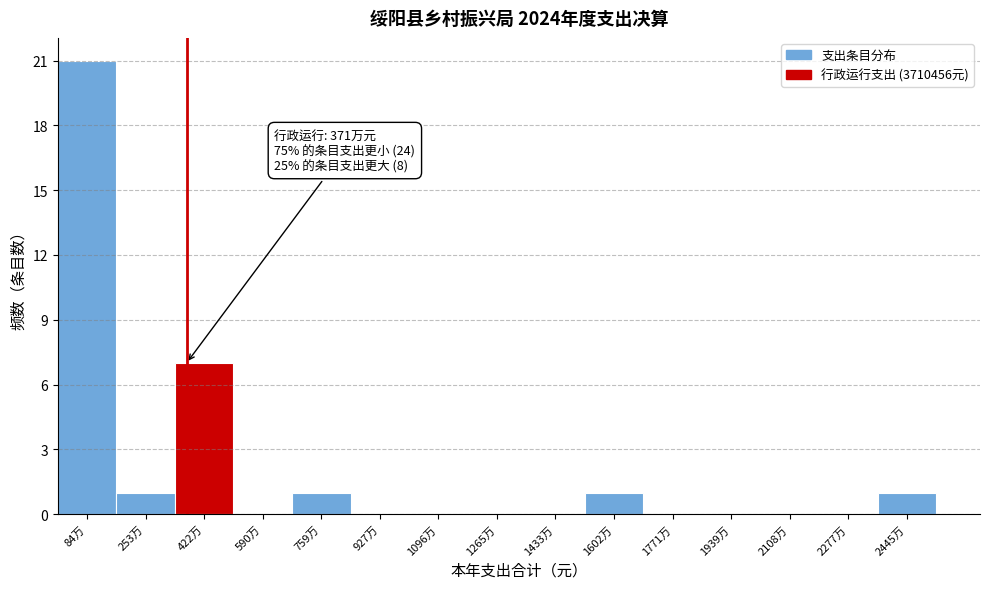

Reading right to left, what are all the values shown in this chart?

2445万=1	2277万=0	2108万=0	1939万=0	1771万=0	1602万=1	1433万=0	1265万=0	1096万=0	927万=0	759万=1	590万=0	422万=7	253万=1	84万=21